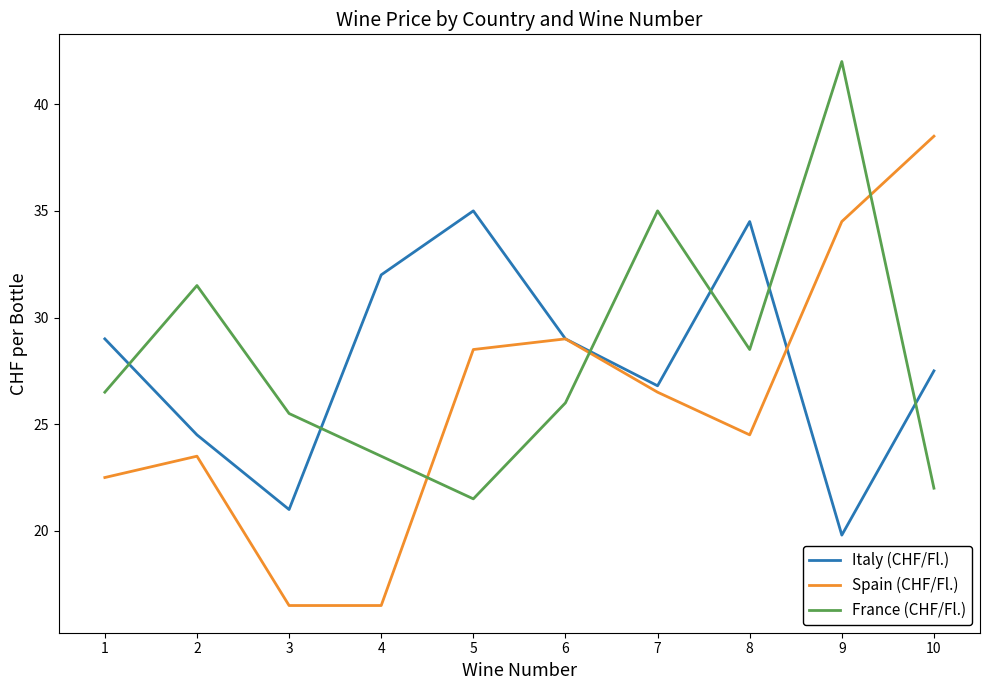

How many lines are shown in the chart?

3